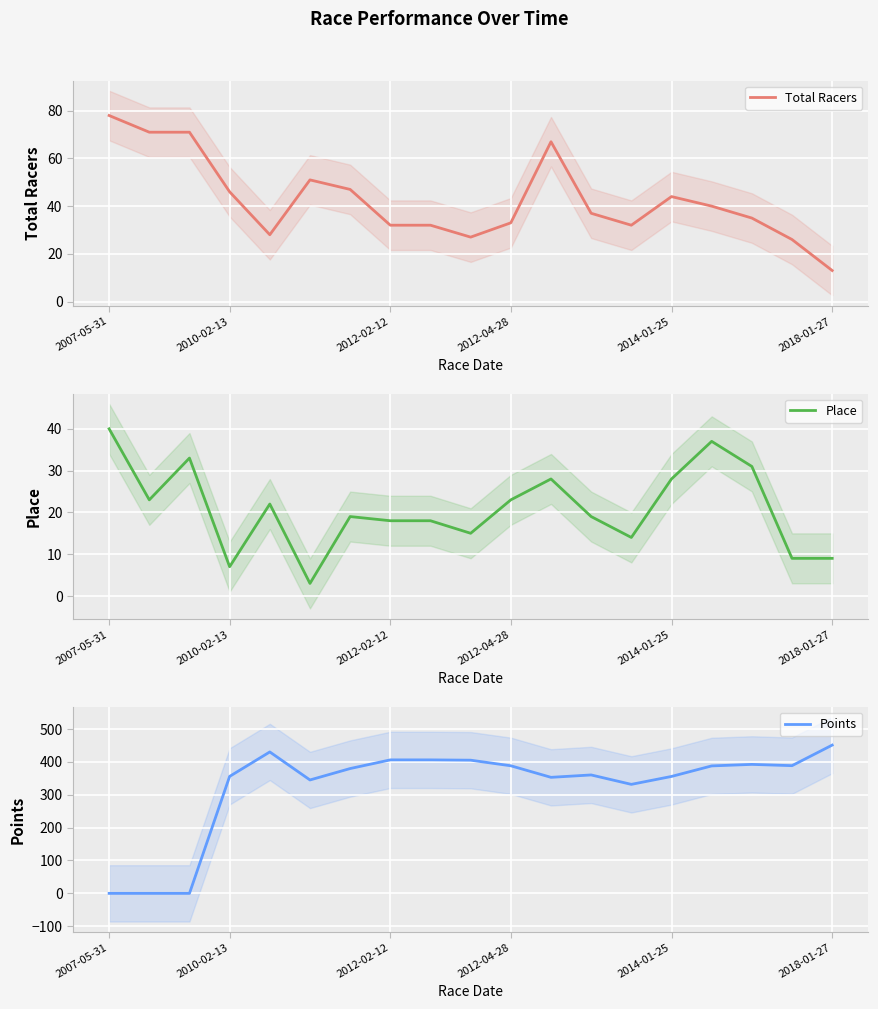

How many data points in Total Racers are less than 37?

9